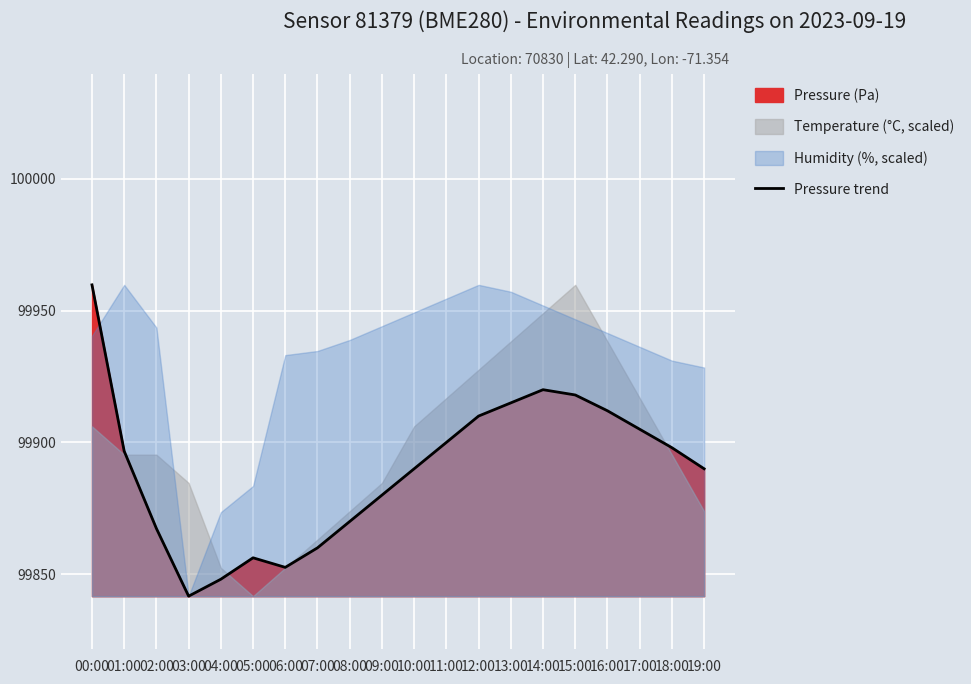

Reading right to left, extract all data points from this chart.

99890.0	99898.0	99905.0	99912.0	99918.0	99920.0	99915.0	99910.0	99900.0	99890.0	99880.0	99870.0	99860.0	99852.6	99856.2	99848.1	99841.7	99867.3	99896.7	99959.8